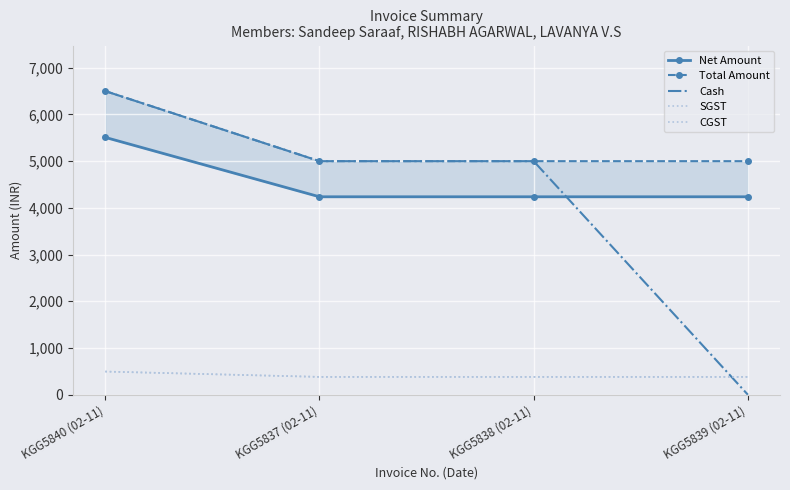

What is the lowest value of the Net Amount series?

4236.4